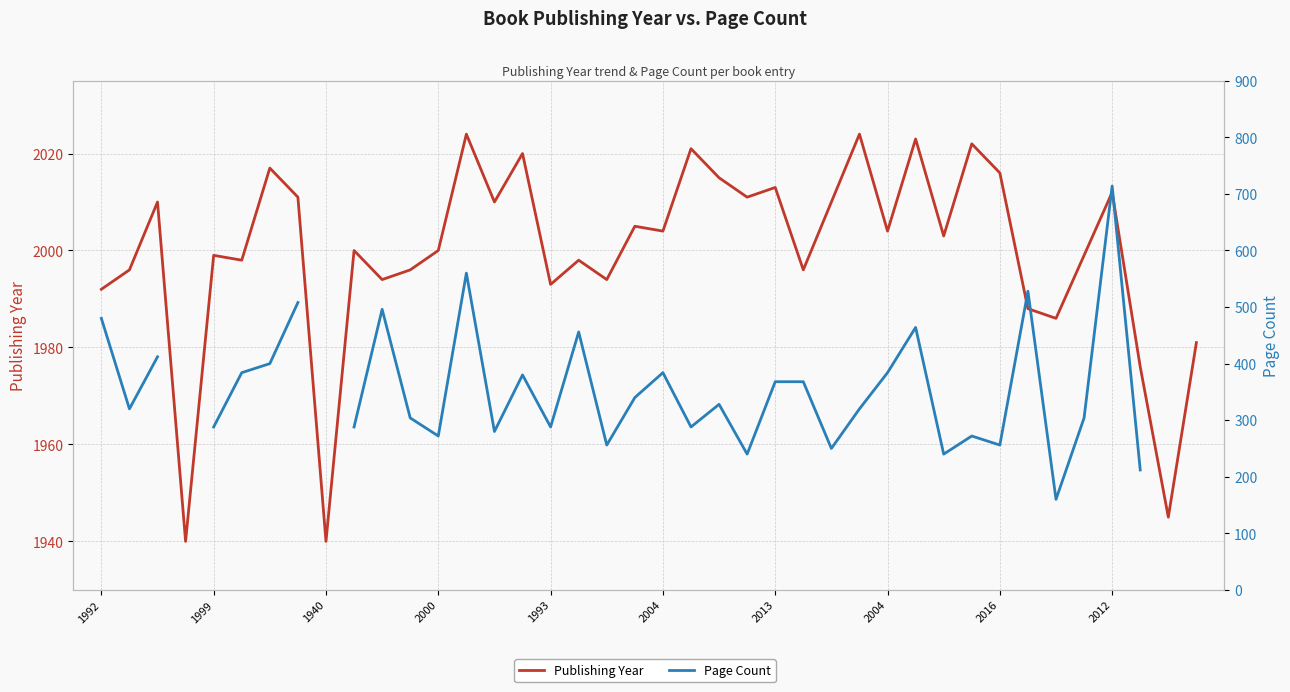

What is the label of the 29th point from the right?

11